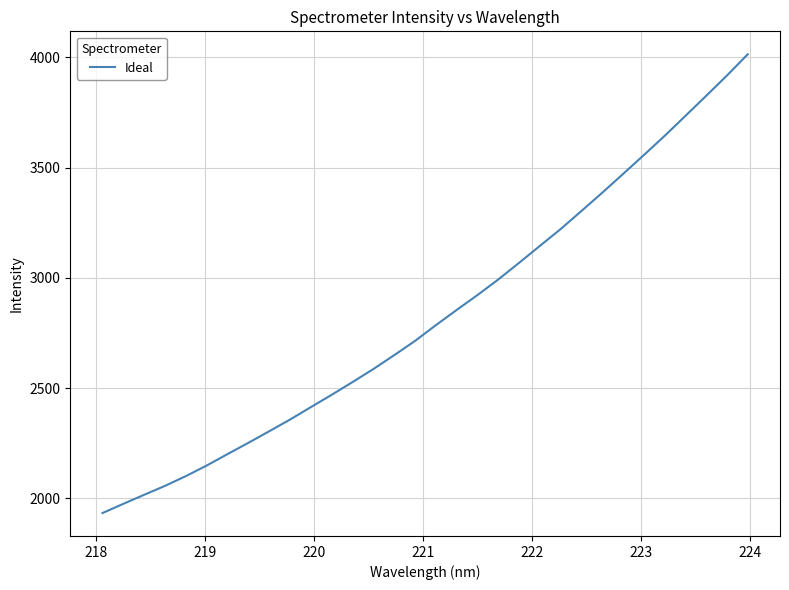

What is the difference between the maximum and minimum values?

2080.7